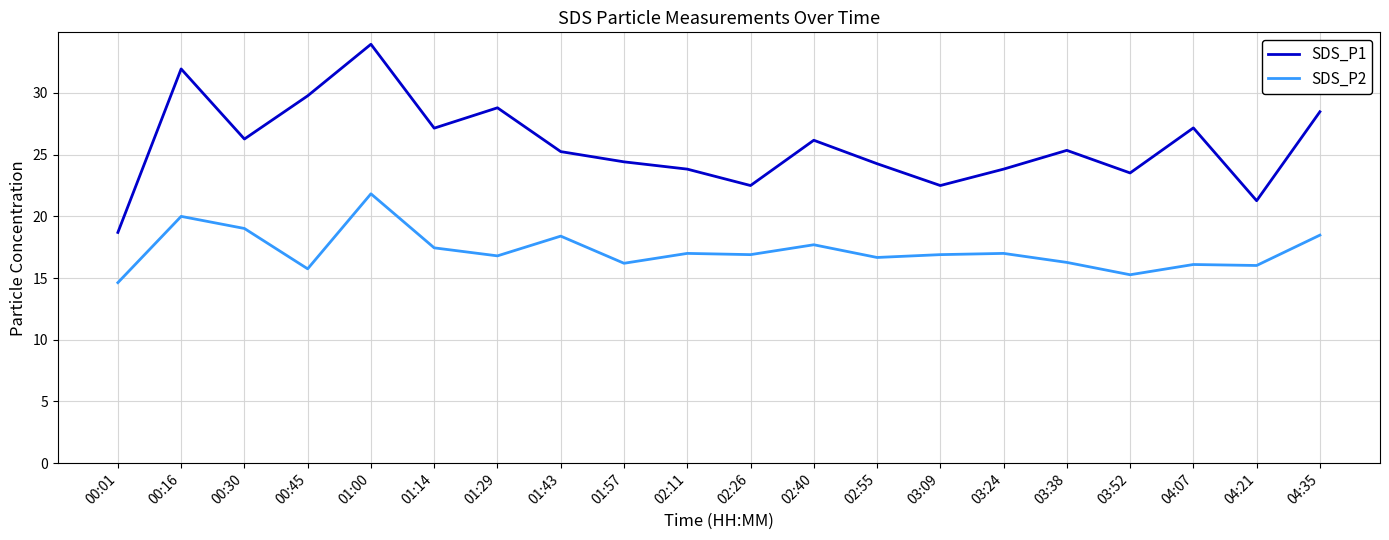

True or false: SDS_P1 and SDS_P2 intersect in this chart.

False